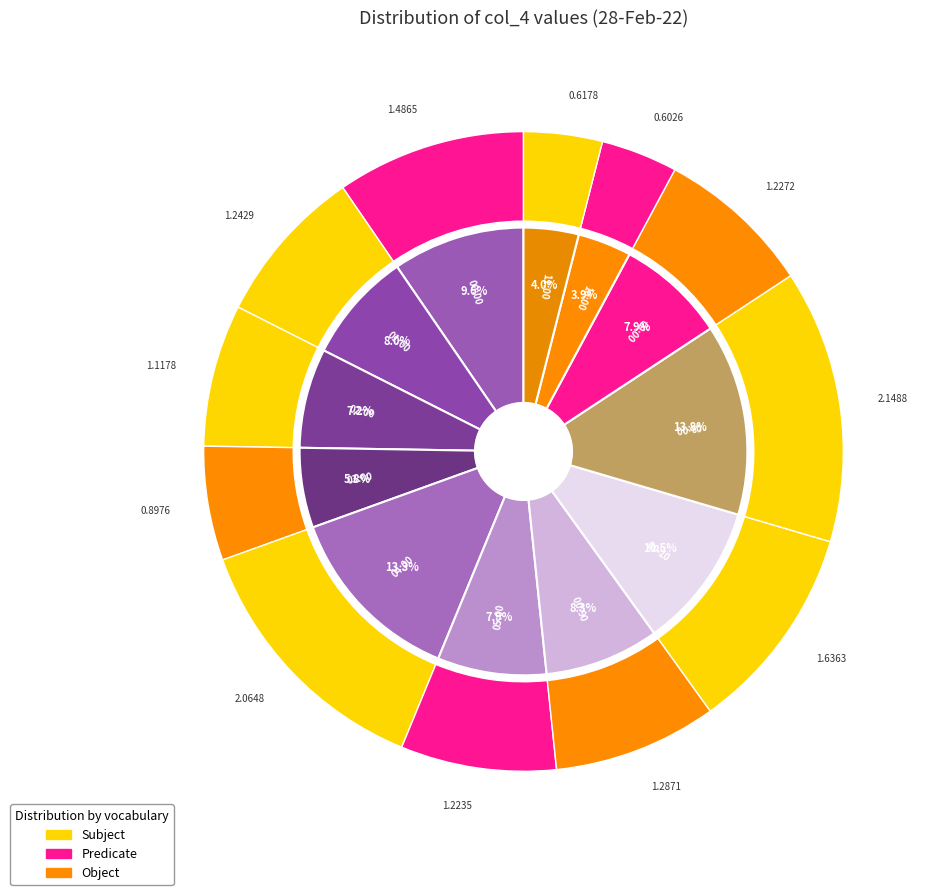

To the nearest percent, what percentage of the pie is 06:00?

8%